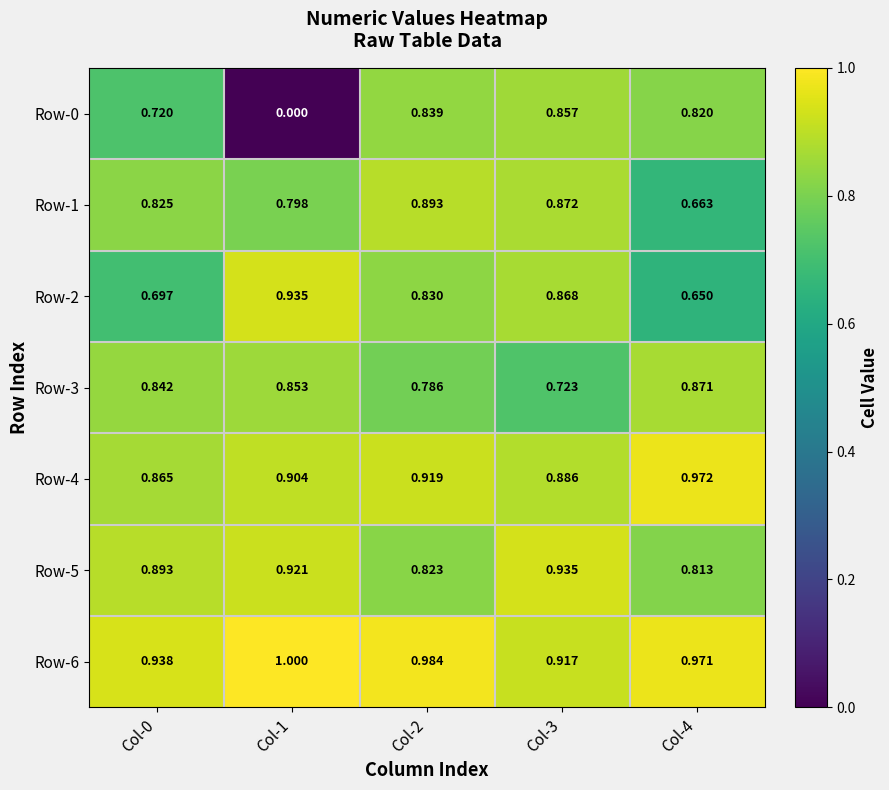

At which category does the chart reach its peak across all series?

Col-1